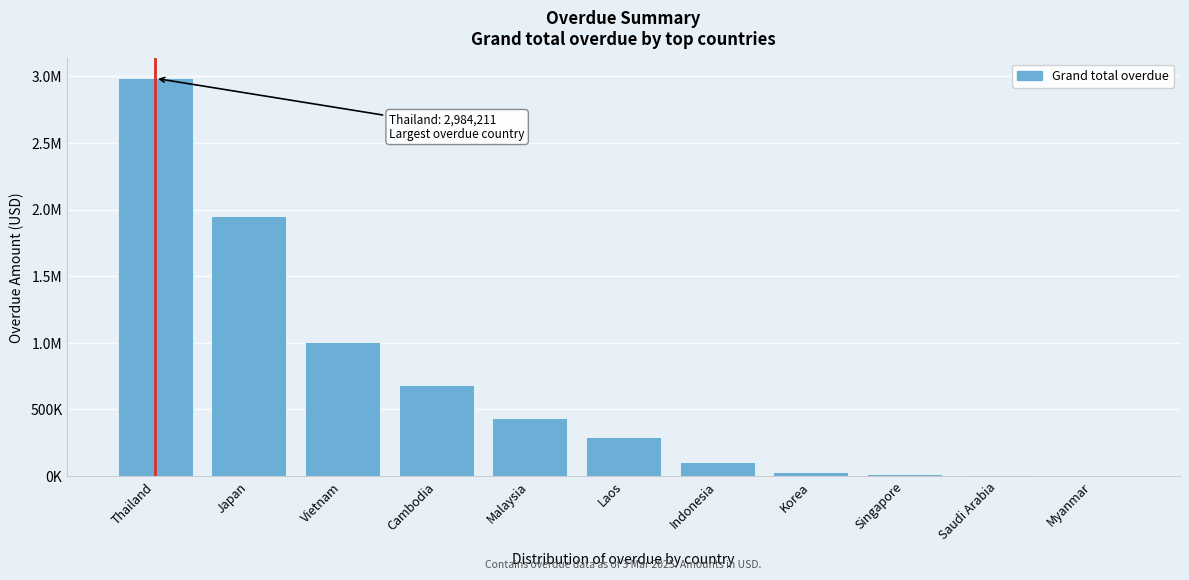

Are the bars horizontal?

No